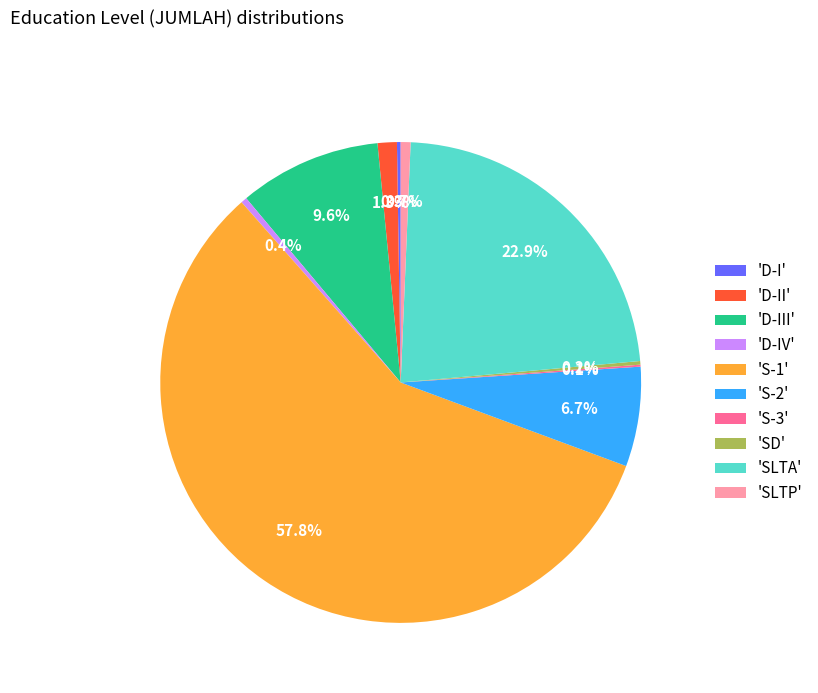

What is the largest slice in the pie chart?

'S-1'